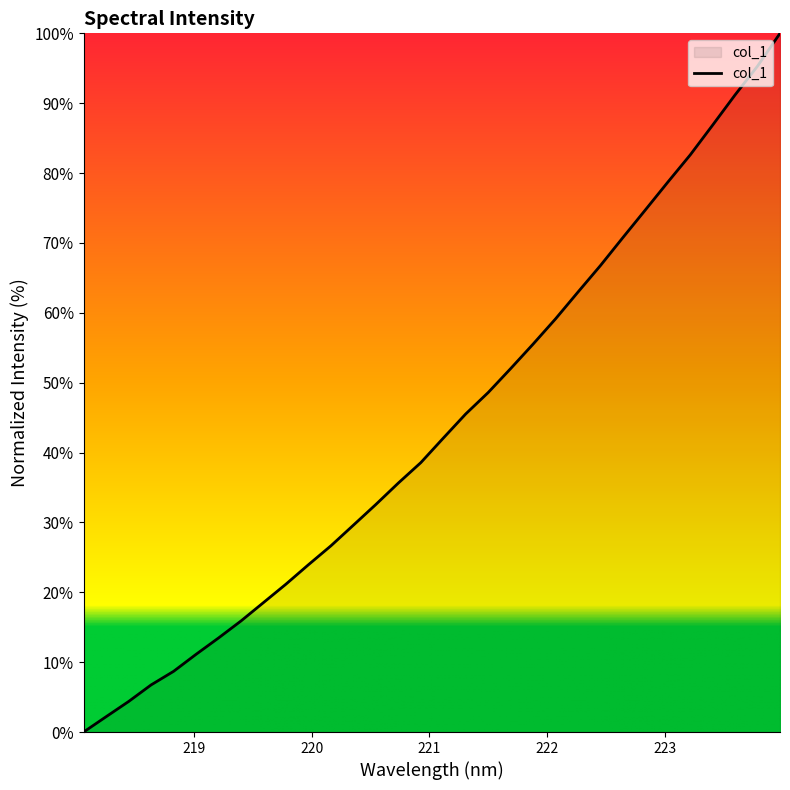

How many lines are shown in the chart?

1